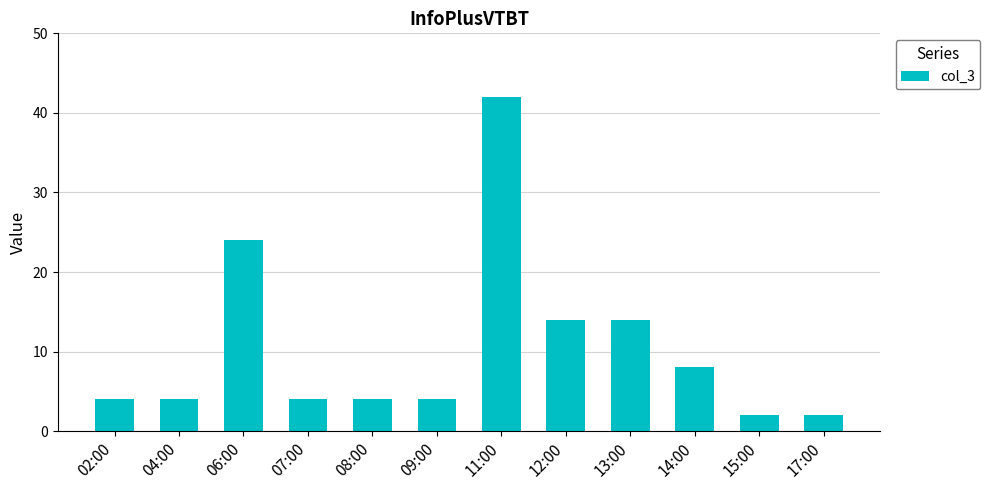

How many bars are there in total?

12